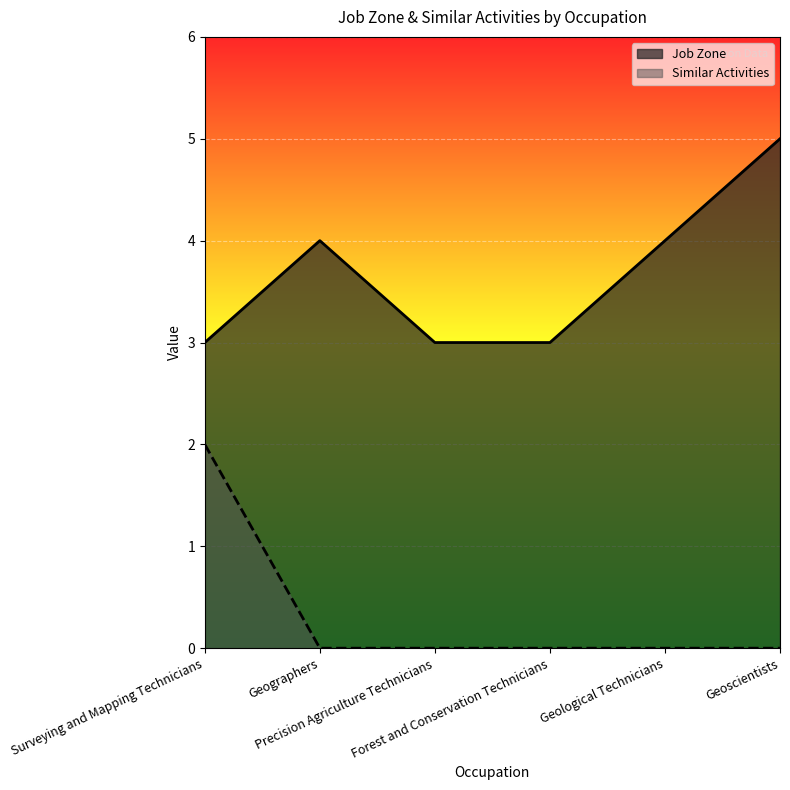

The Job Zone series shows 2 at Precision Agriculture Technicians. True or false?

False